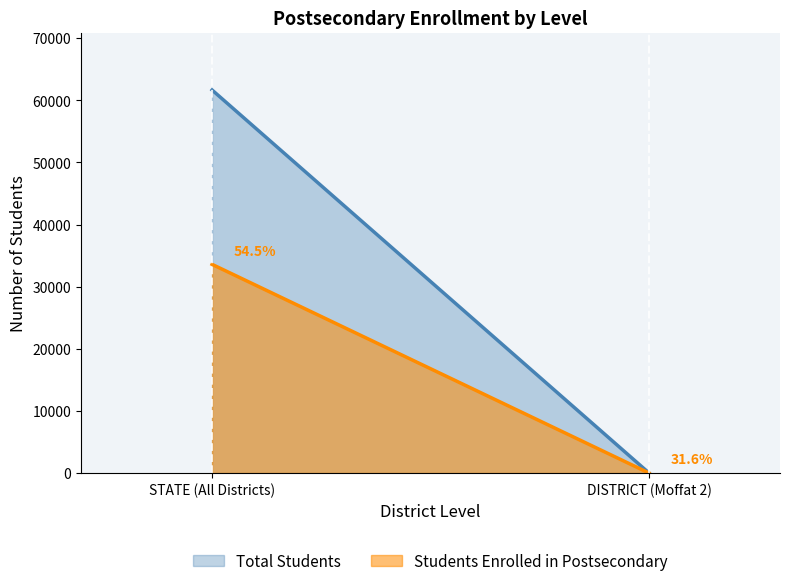

Is it true that Students Enrolled equals 33583 at STATE (All Districts)?

True